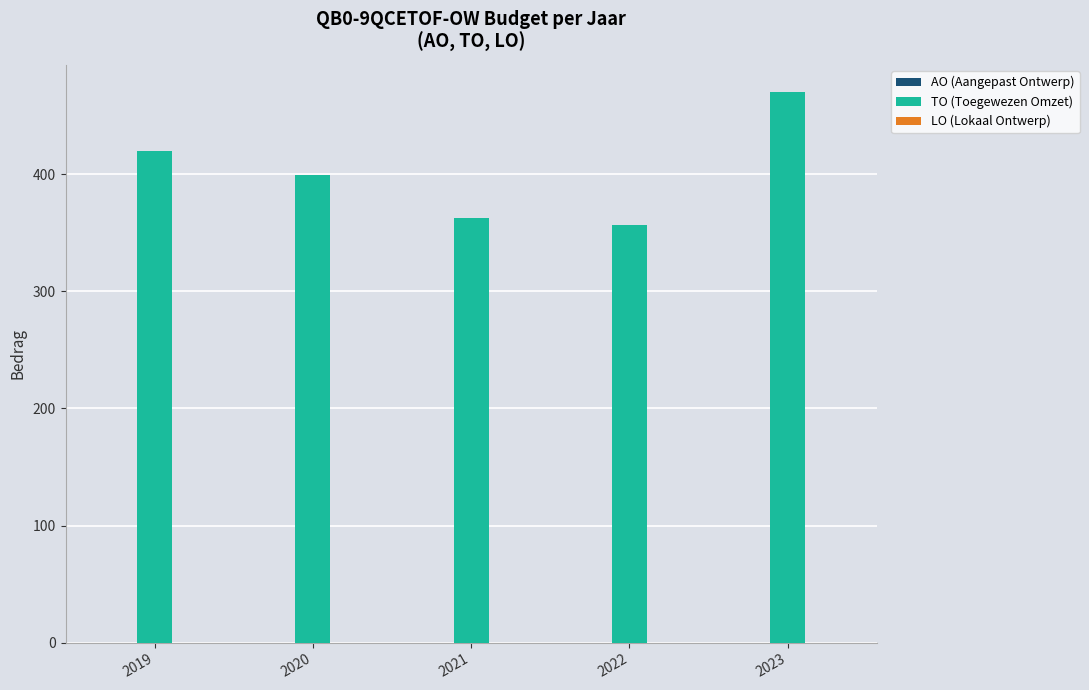

What is the maximum value shown in the chart?

470